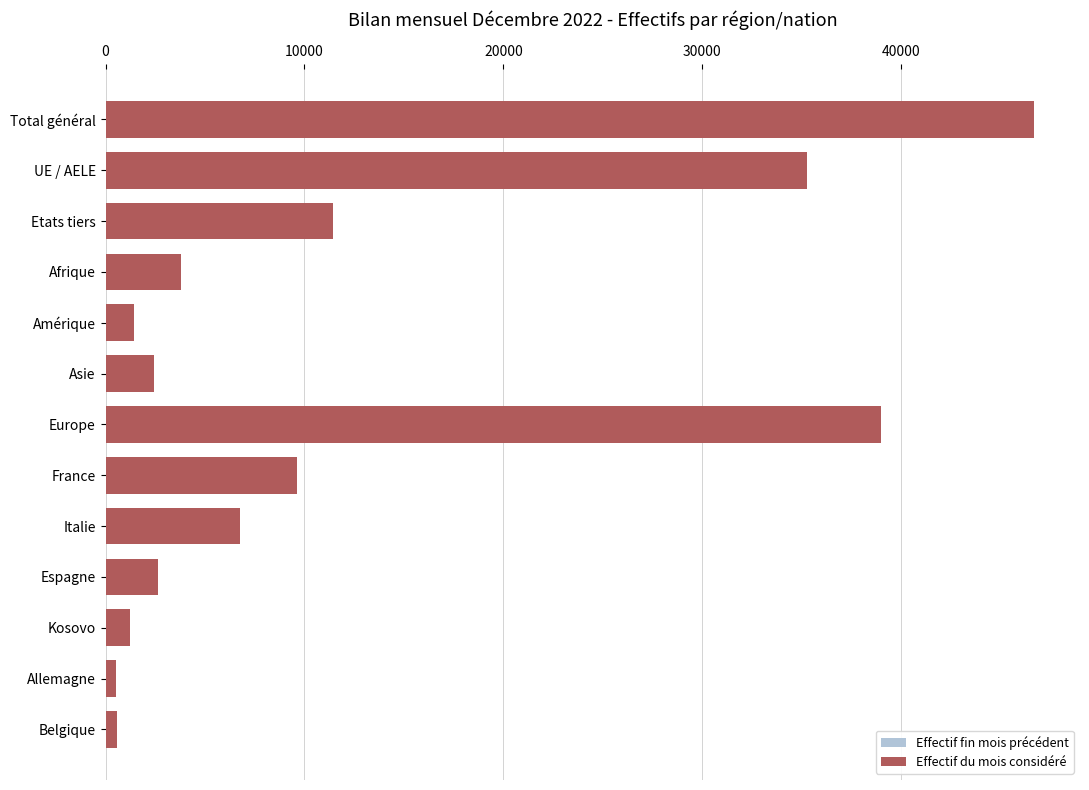

Between Amérique and Allemagne, which series saw the biggest shift?

Effectif du mois considéré